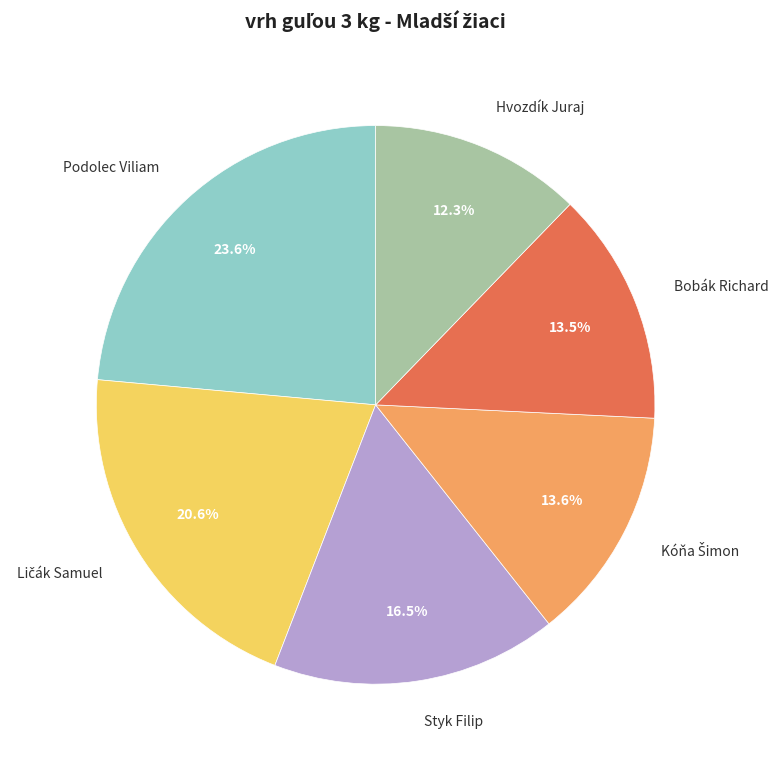

Which category has the biggest portion of the pie?

Podolec Viliam